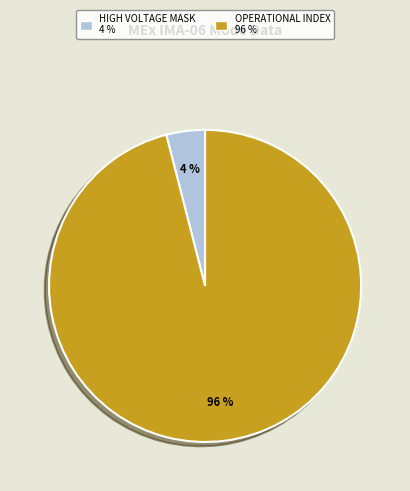

Is there any slice that represents more than half of the pie?

Yes